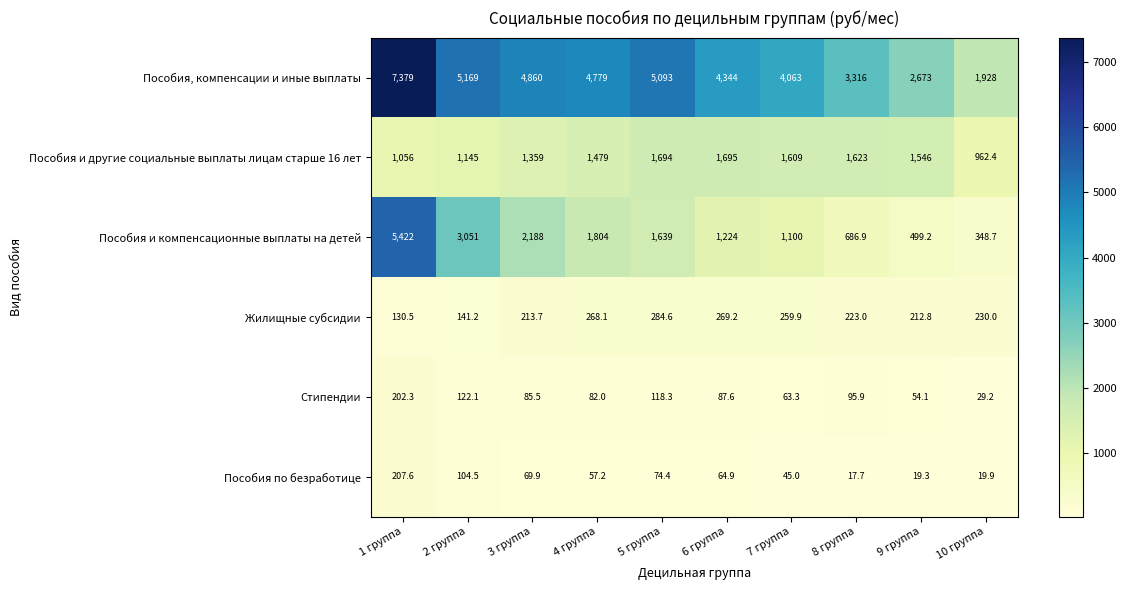

Is it true that Пособия и компенсационные выплаты на детей equals 1804.0 at 4 группа?

True